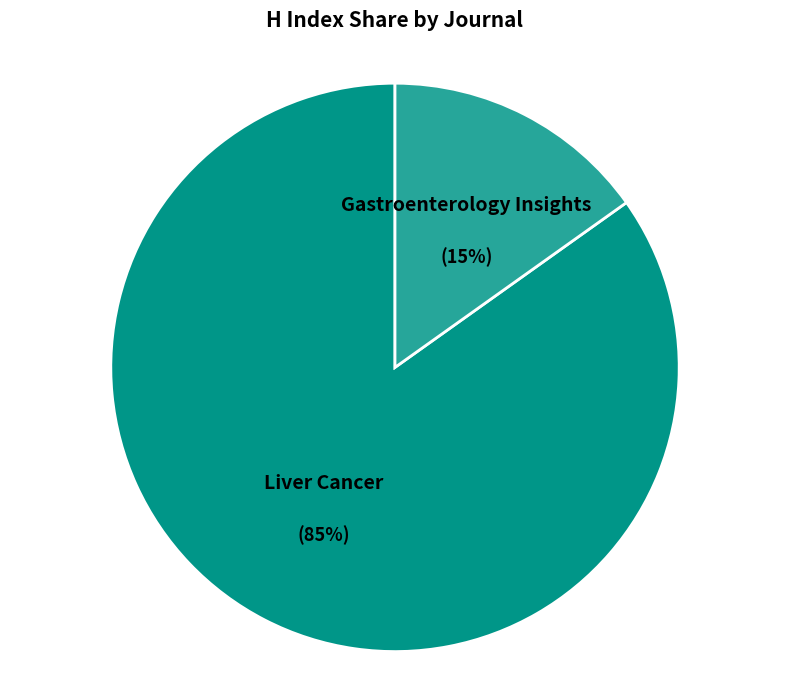

Which slice is the smallest?

Gastroenterology Insights